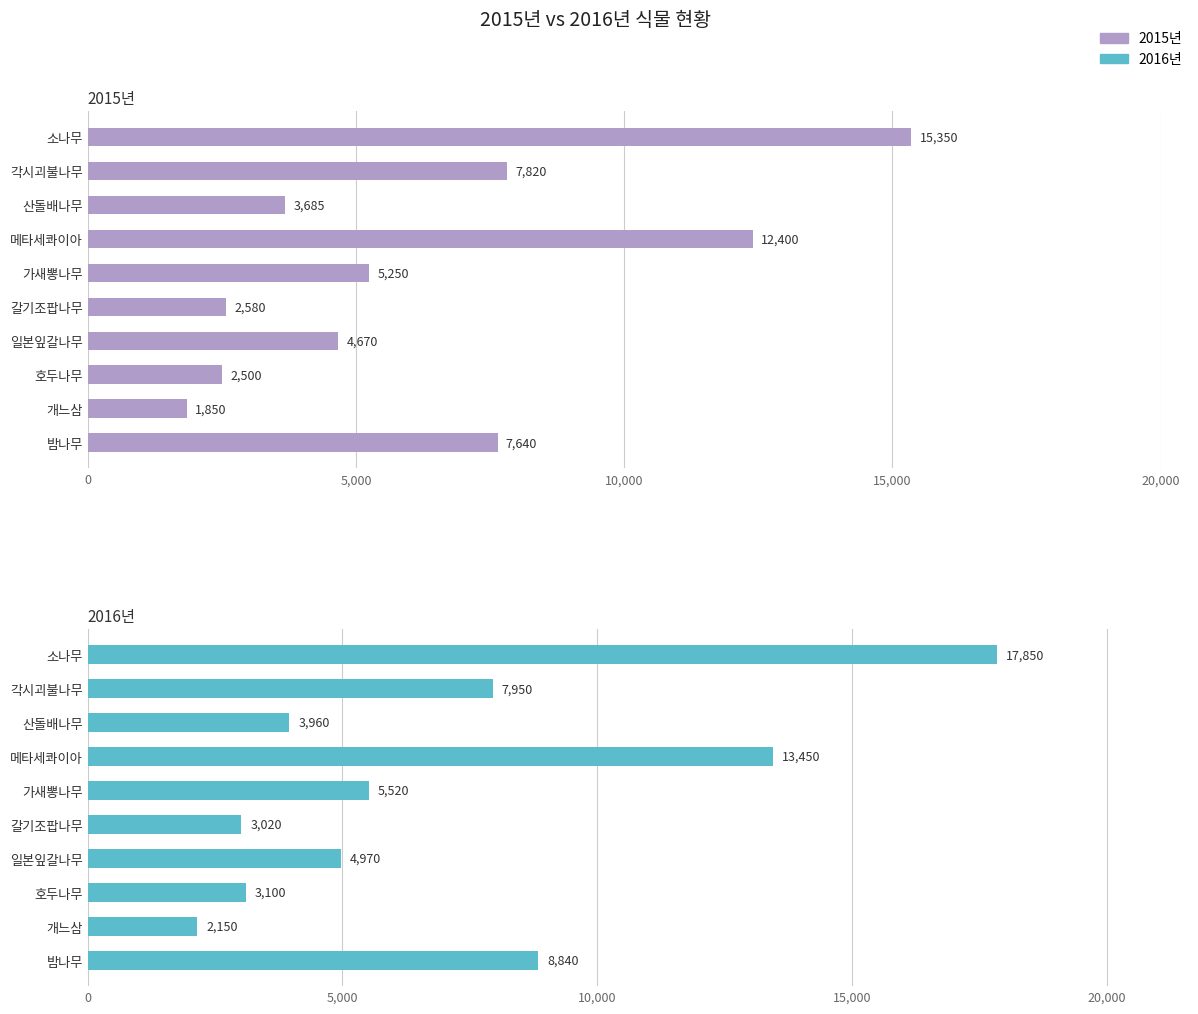

How many data points in 2016년 are less than 5520?

5